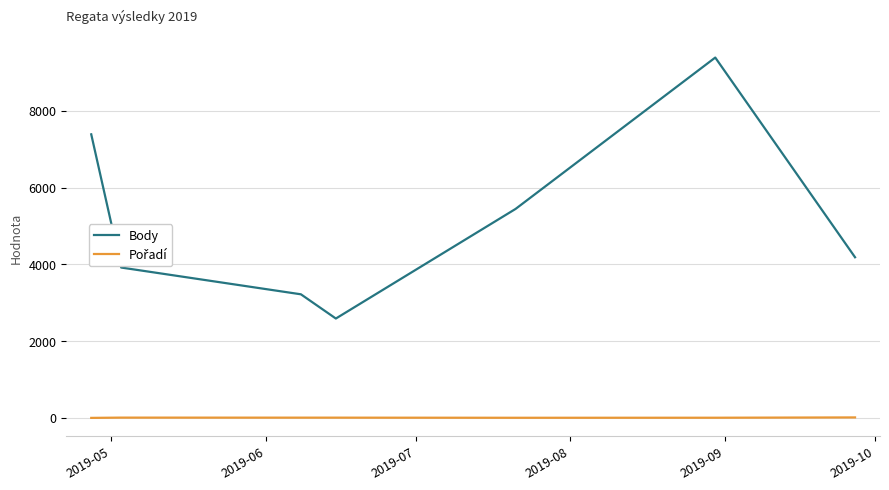

Which series has the widest spread of values?

Body